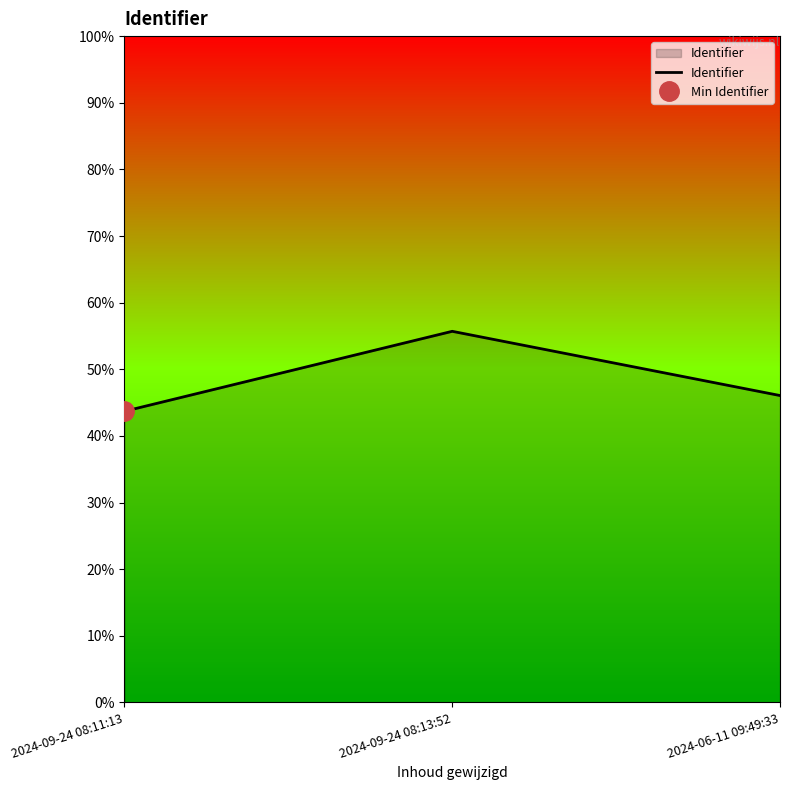

Where is the data nearest to the value 7988429?

2024-06-11 09:49:33